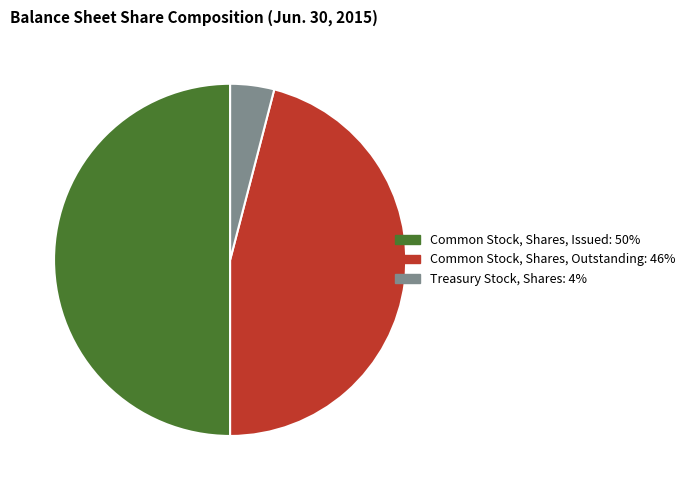

To the nearest percent, what is the difference between the largest and smallest slice percentages?

46%